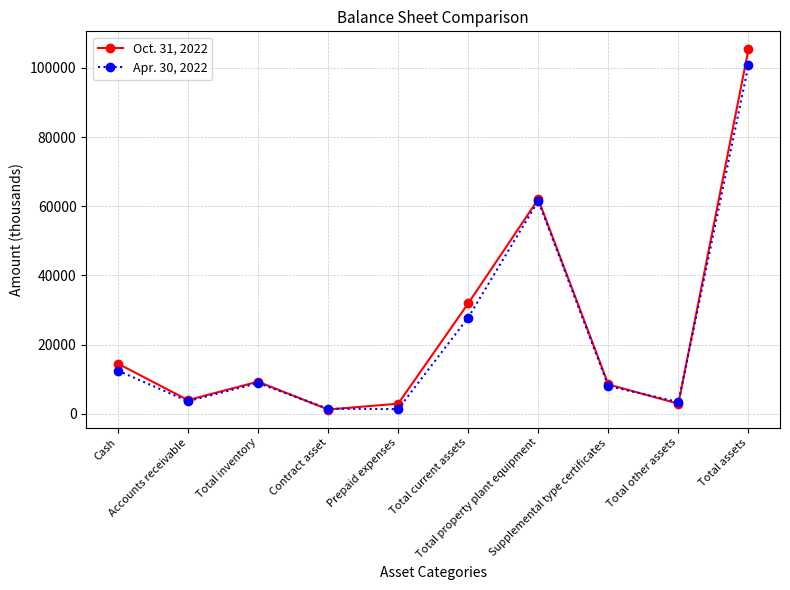

True or false: Oct. 31, 2022 has more than 1 points higher than both neighbors.

True